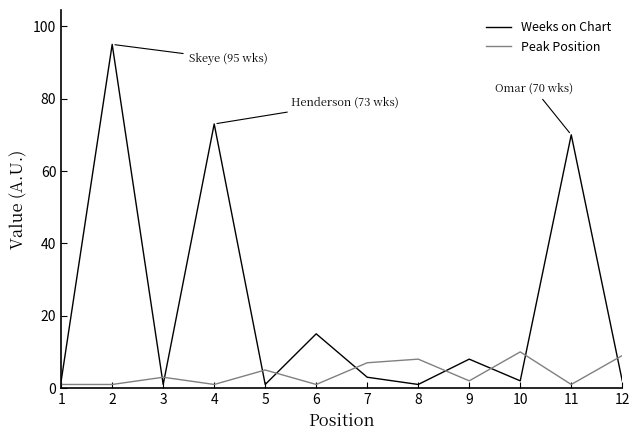

What is the maximum value shown in the chart?

95